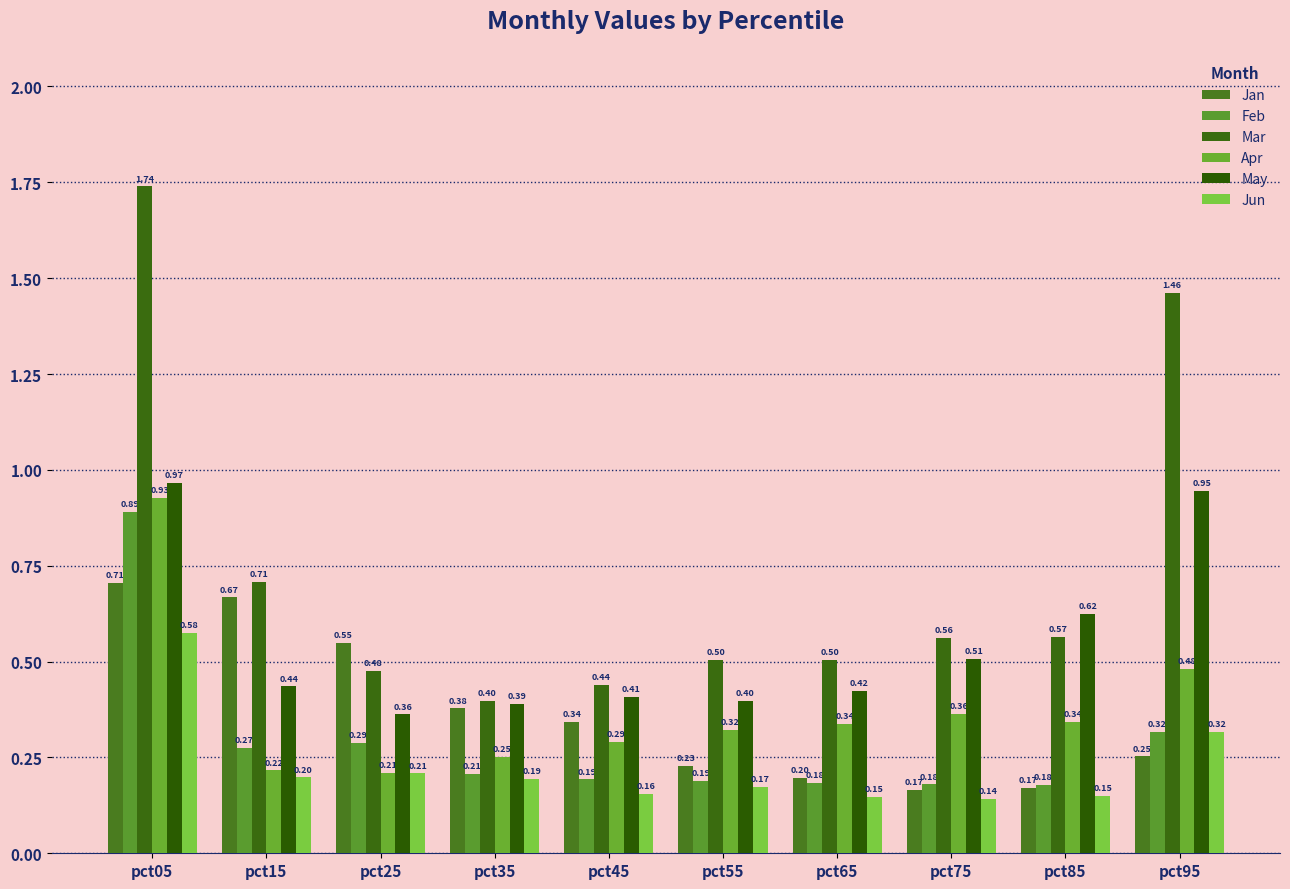

The Mar series shows 0.7 at pct35. True or false?

False